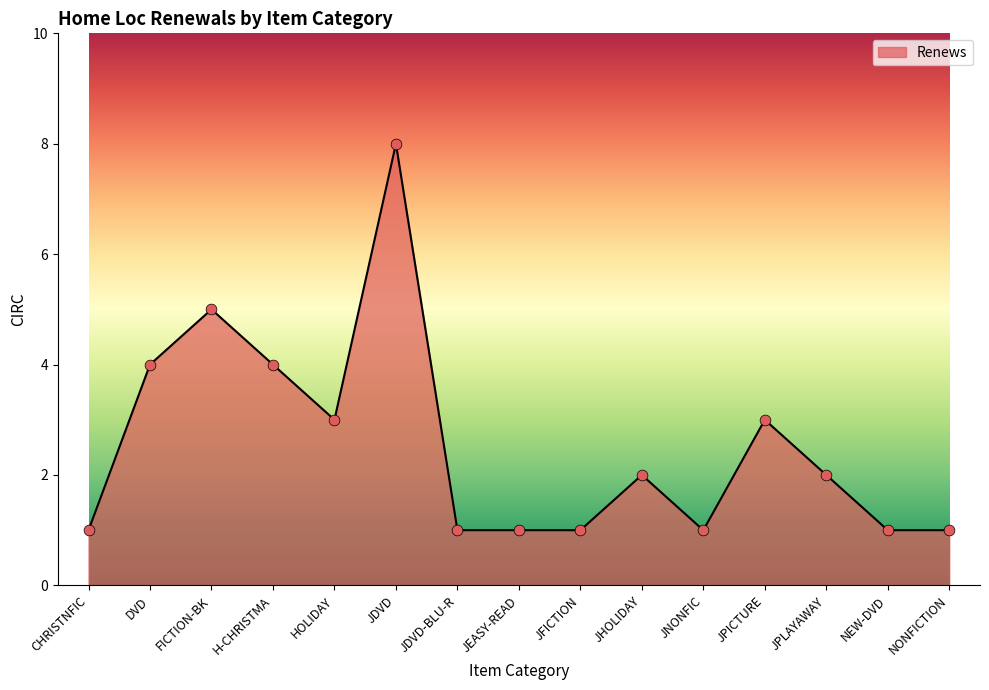

Which has a higher value, JHOLIDAY or DVD?

DVD